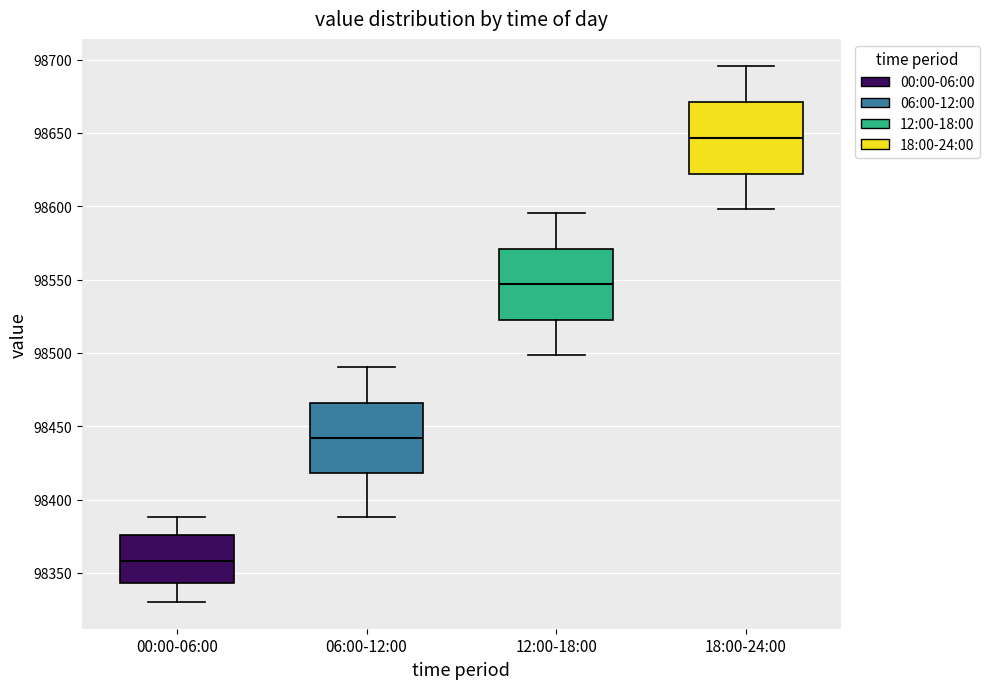

Reading left to right, transcribe this box plot: for each box, give where its median line is, the range the box spans, and where its two whiskers end, as read against the y-axis. The values are not printed on the chart, so give them approximately, as read against the axis.

00:00-06:00: median 98360, box 98345 to 98375, whiskers 98330 to 98390
06:00-12:00: median 98440, box 98420 to 98465, whiskers 98390 to 98490
12:00-18:00: median 98545, box 98525 to 98570, whiskers 98500 to 98595
18:00-24:00: median 98645, box 98620 to 98670, whiskers 98600 to 98695